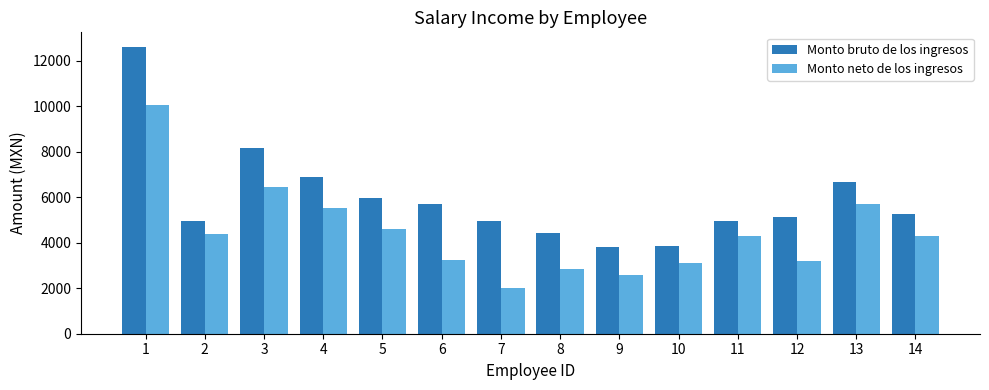

How many bars are there in total?

28